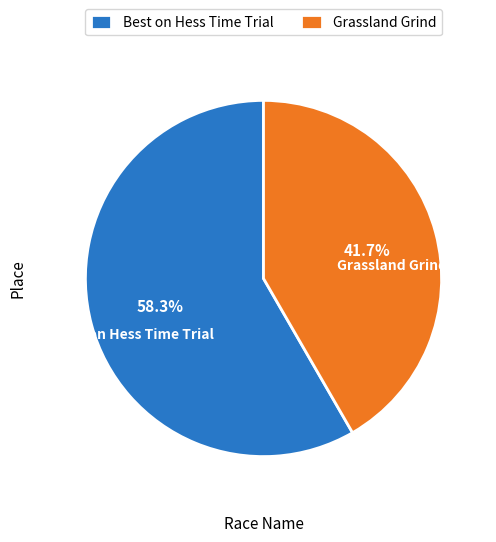

Which slice represents more than half of the pie?

Best on Hess Time Trial